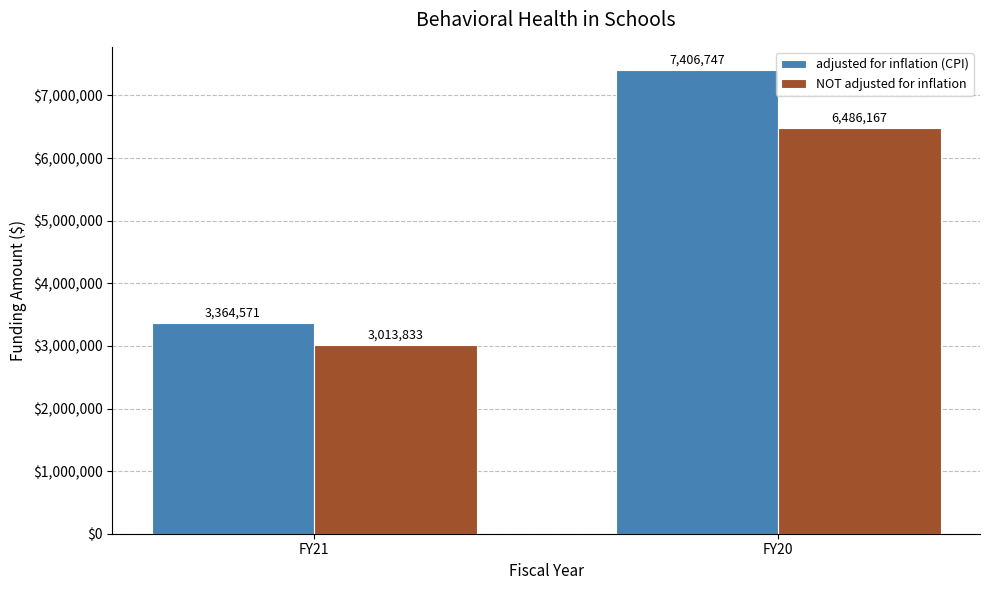

What is the spread (max minus min) of values at FY21?

350738